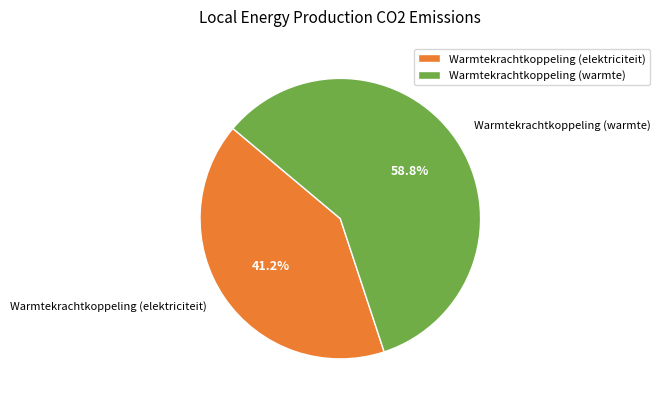

Approximately how many times larger is the value at Warmtekrachtkoppeling (elektriciteit) compared to Warmtekrachtkoppeling (warmte)?

0.7